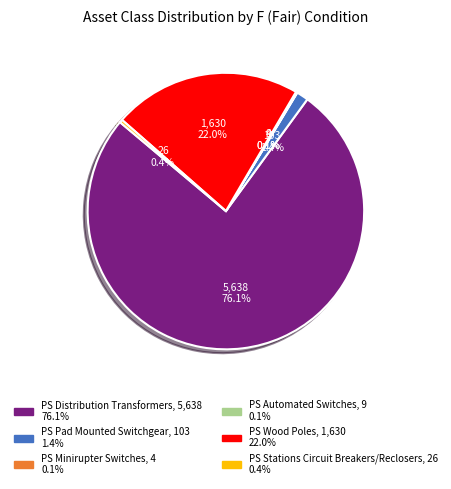

Is there any slice that represents more than half of the pie?

Yes